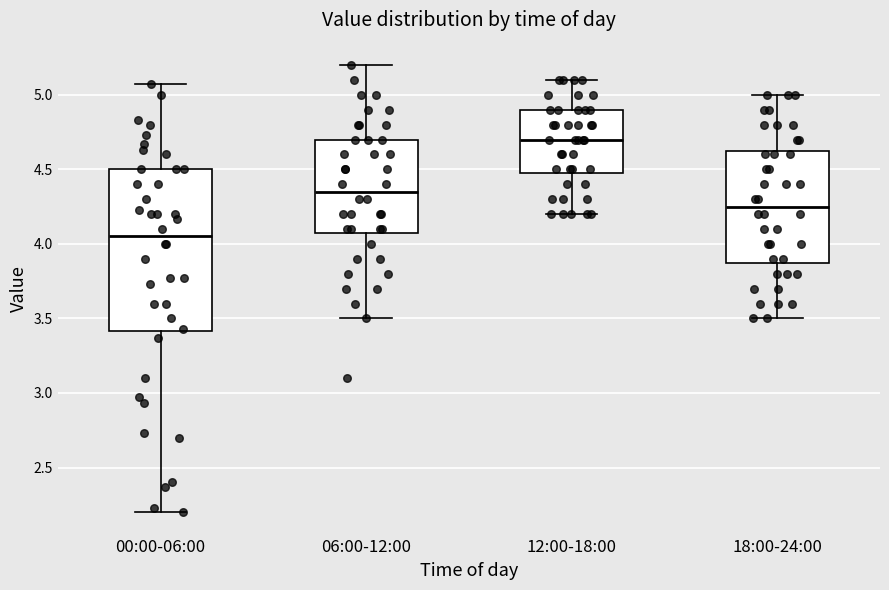

Which box is the tallest, from its lower edge to its upper edge?

00:00-06:00